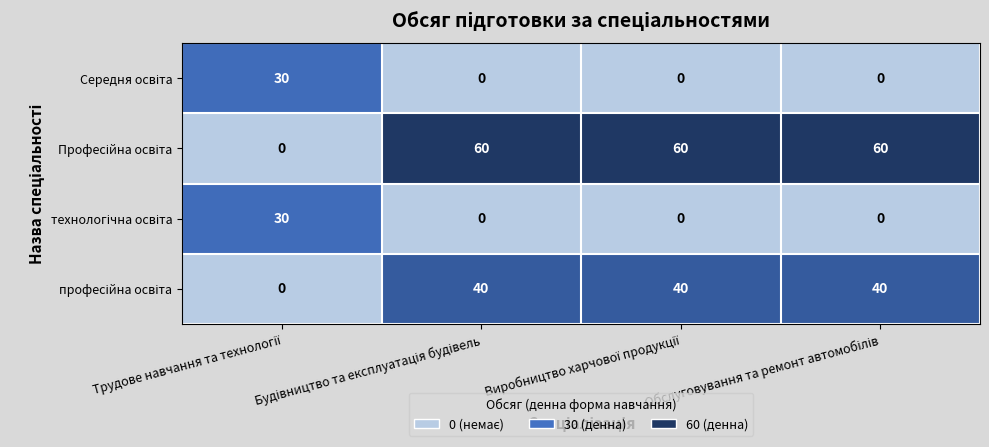

At how many categories does at least one series exceed 39?

3